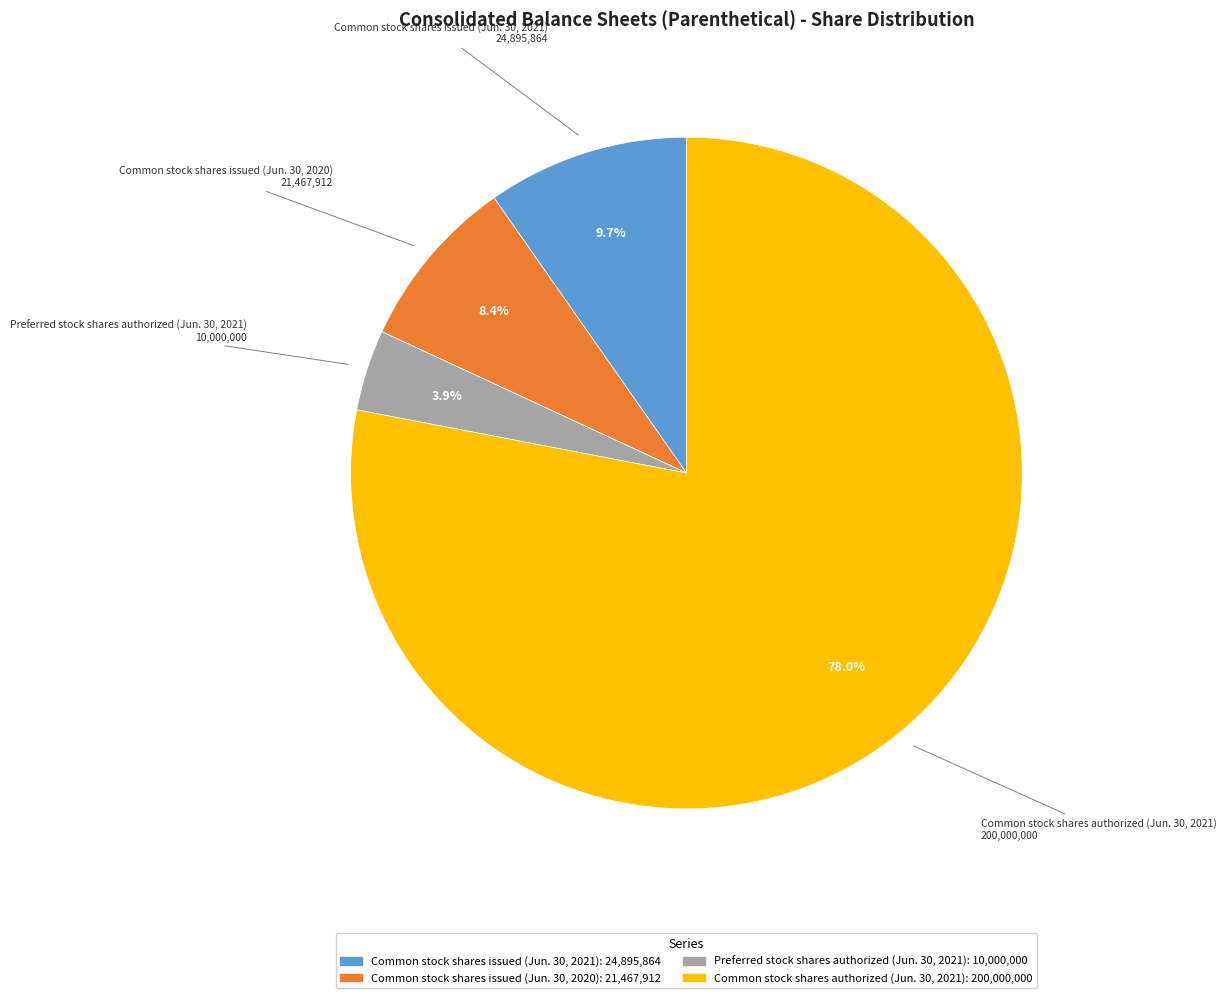

To the nearest percent, what is the average slice percentage?

25%